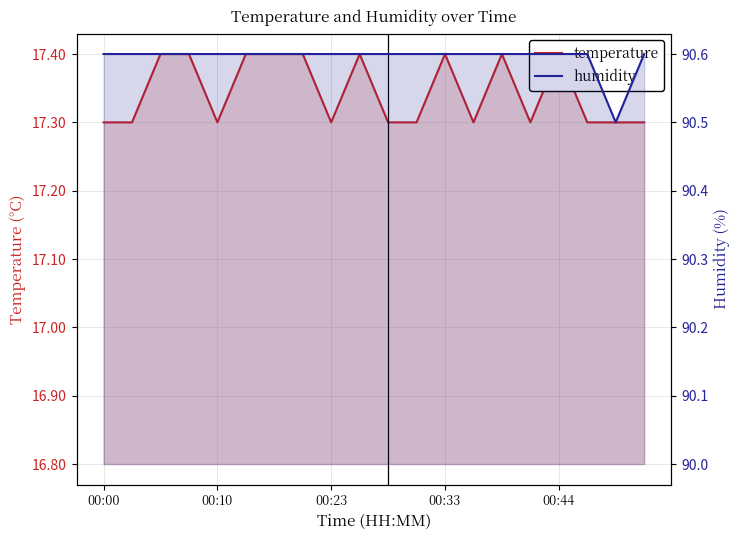

What is the value of the temperature point at the 11th from the left?

17.3